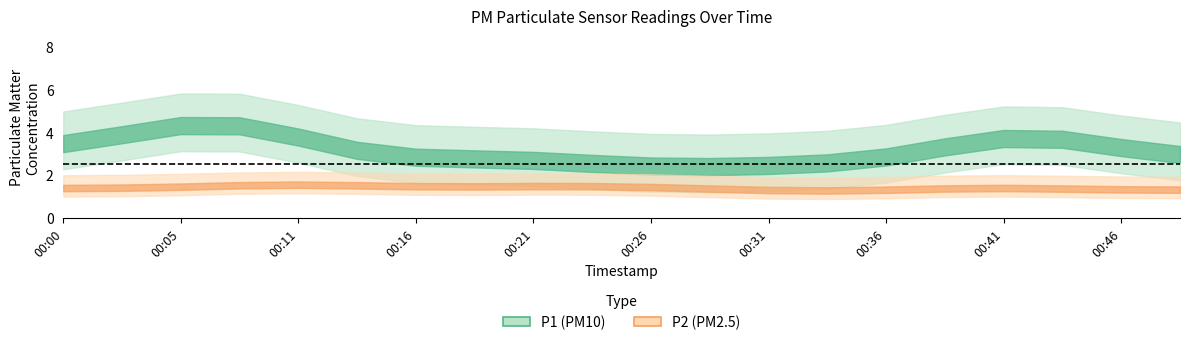

True or false: P2 has more than 2 interior local peaks.

True